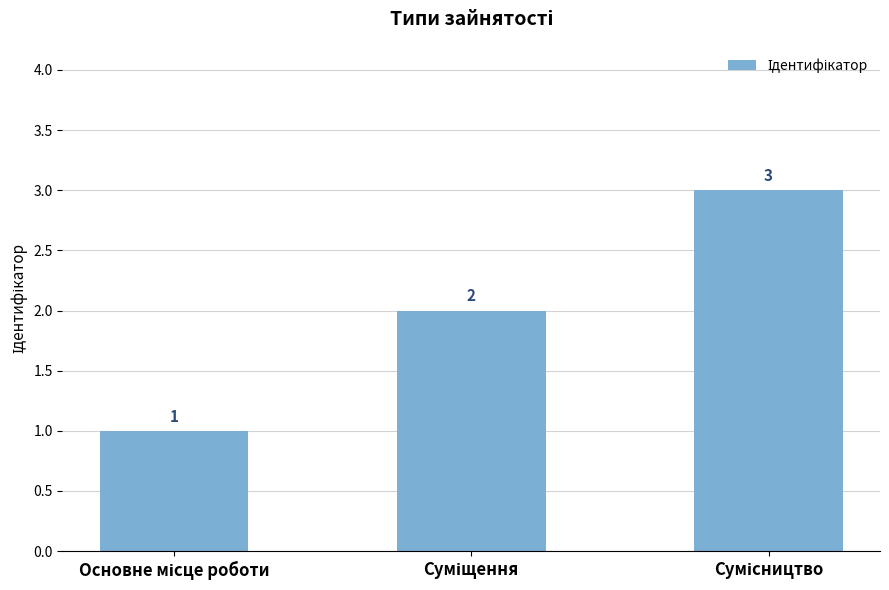

What is the minimum value shown in the chart?

1